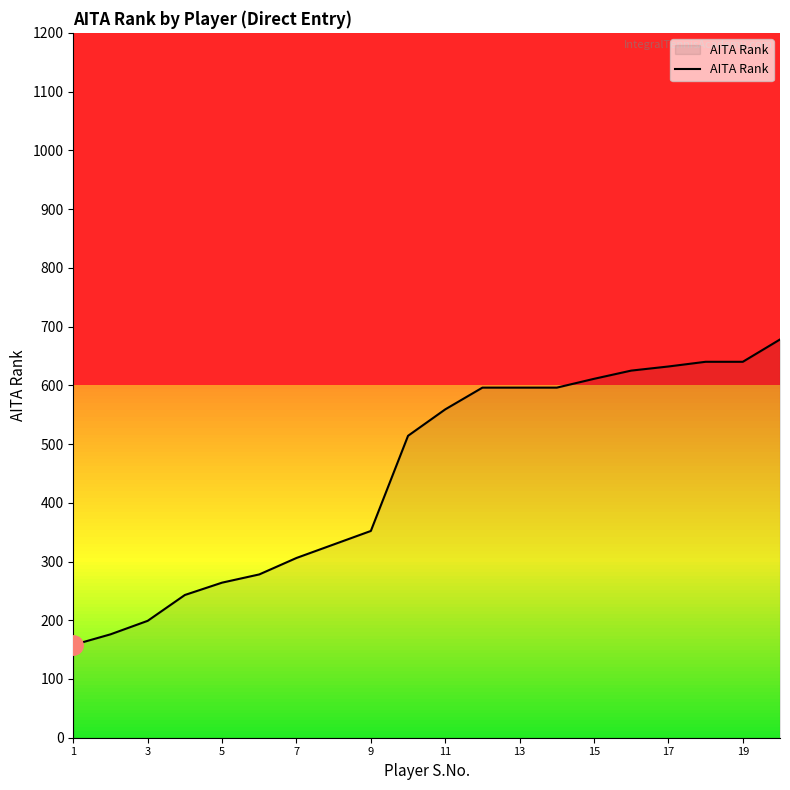

What is the maximum value shown in the chart?

678